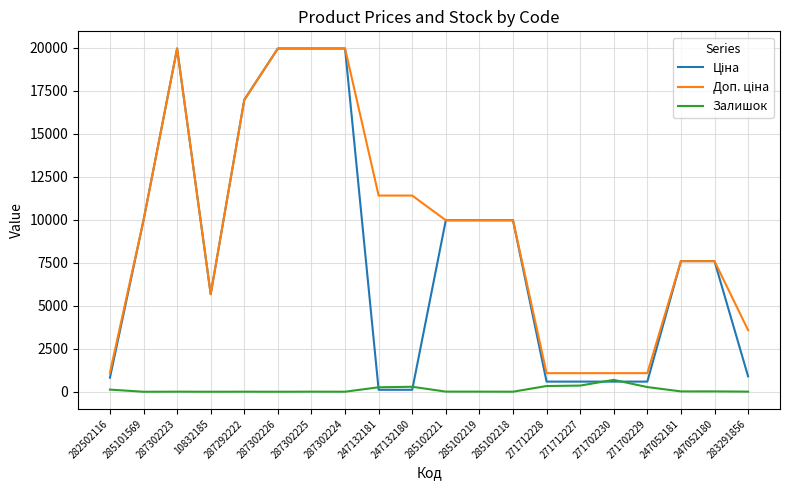

The Залишок series shows 3.0 at 285102218. True or false?

True